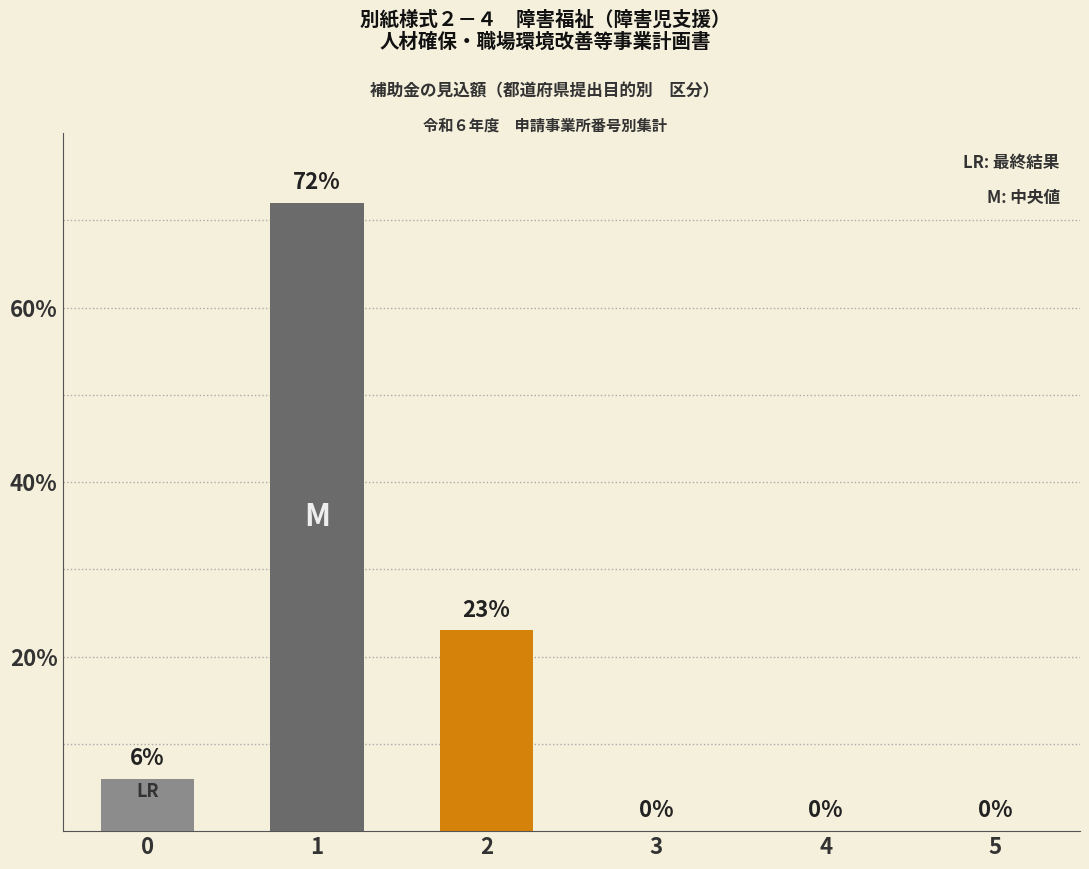

Where is the data nearest to the value 36?

2